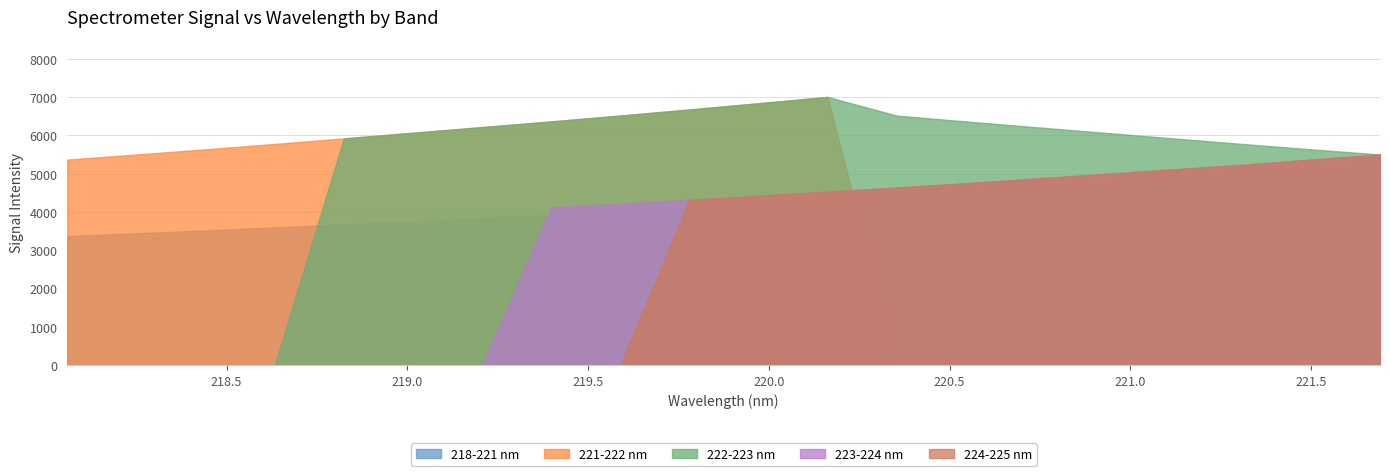

What is the label of the 9th point from the right?

220.1623